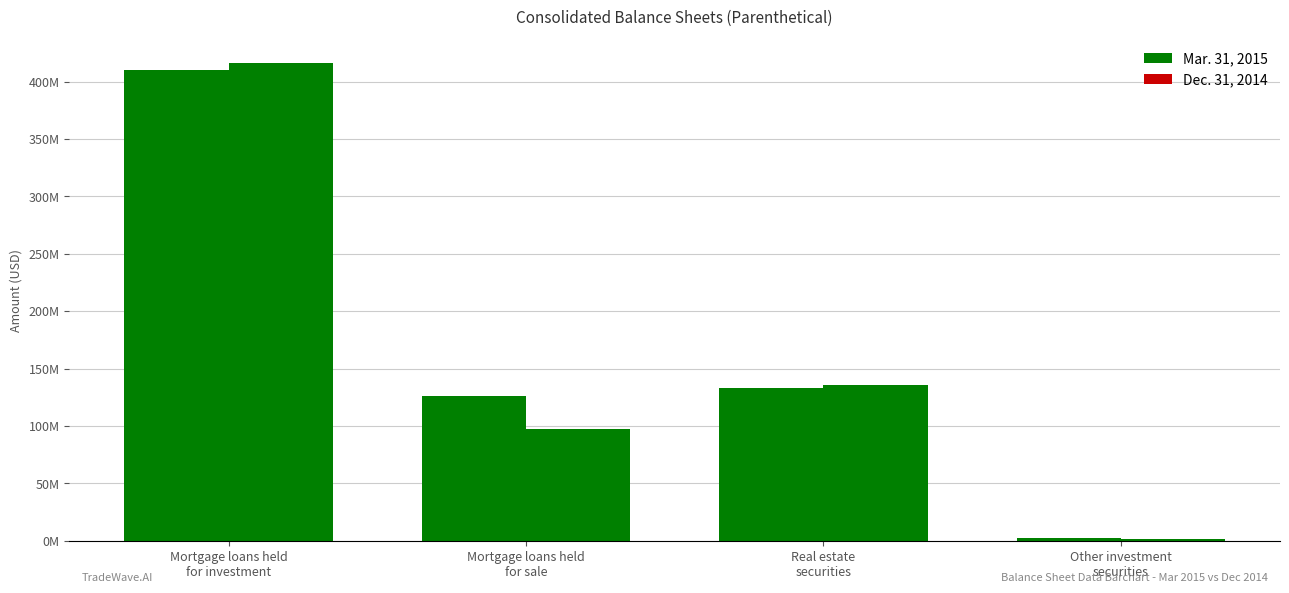

List the series in order of their peak value, highest first.

Dec. 31, 2014, Mar. 31, 2015